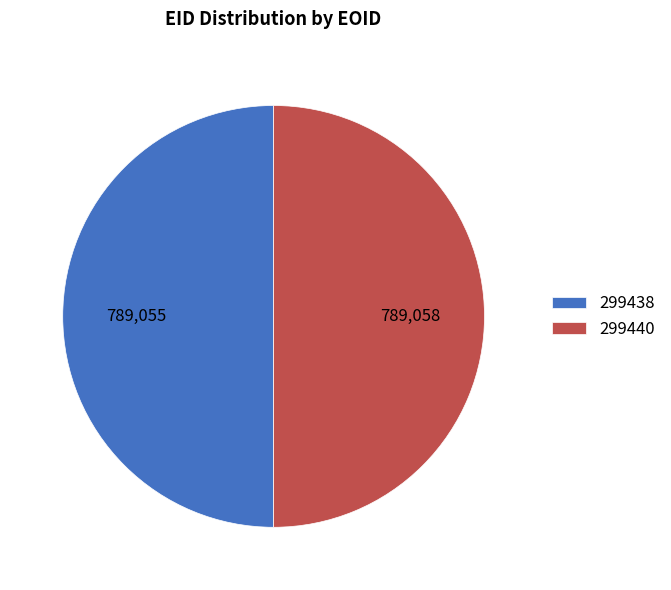

Do 299440 and 299438 together represent more than half of the pie?

Yes